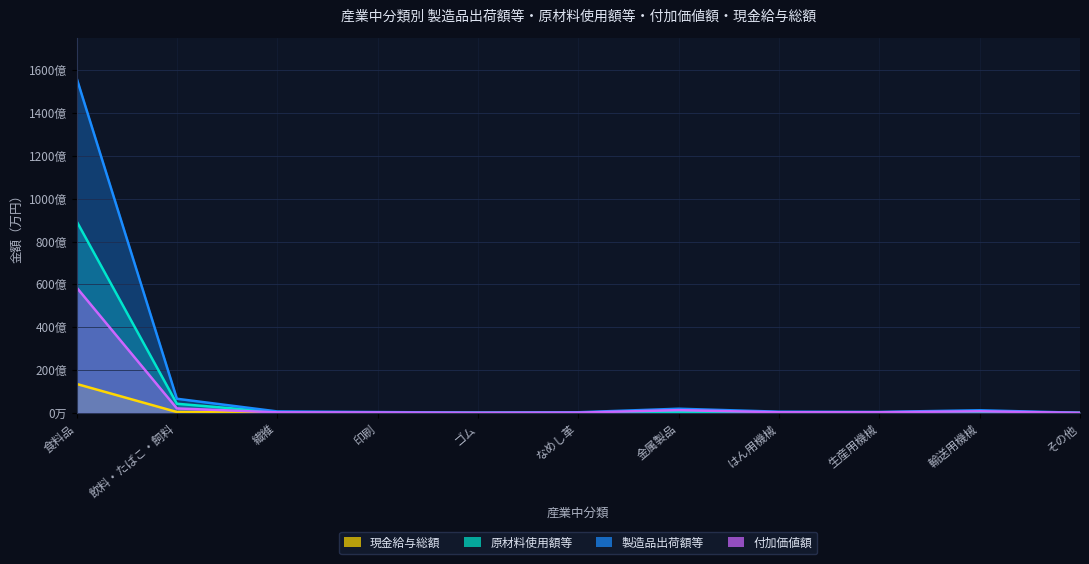

At which label does 製造品出荷額等 reach its minimum?

その他